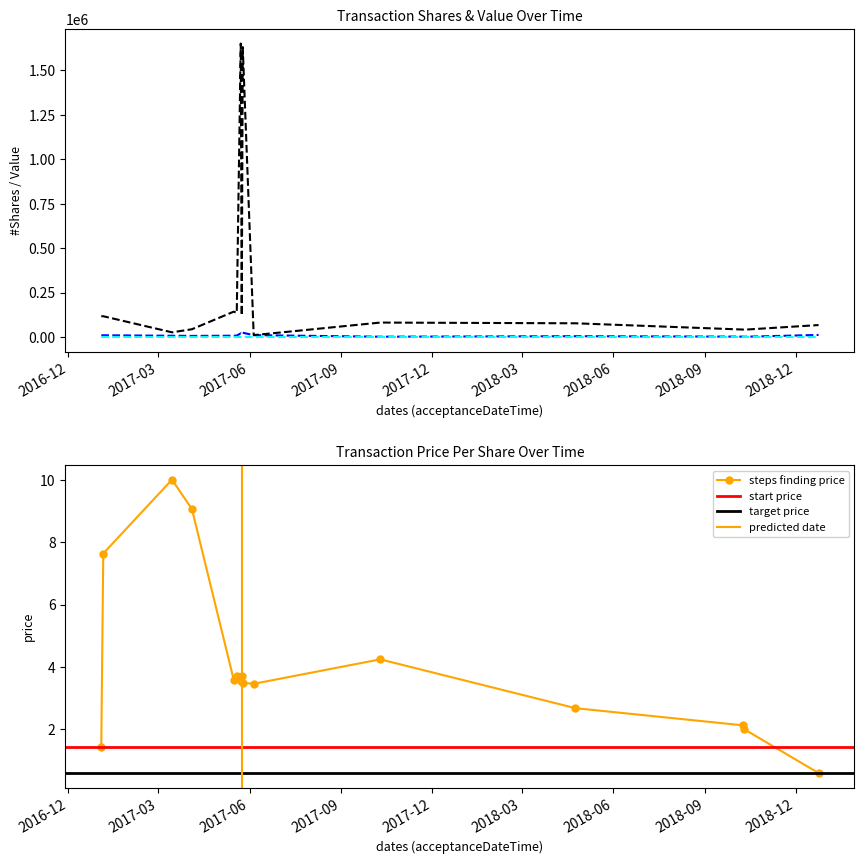

What is the minimum value for transactionValue?

1.9